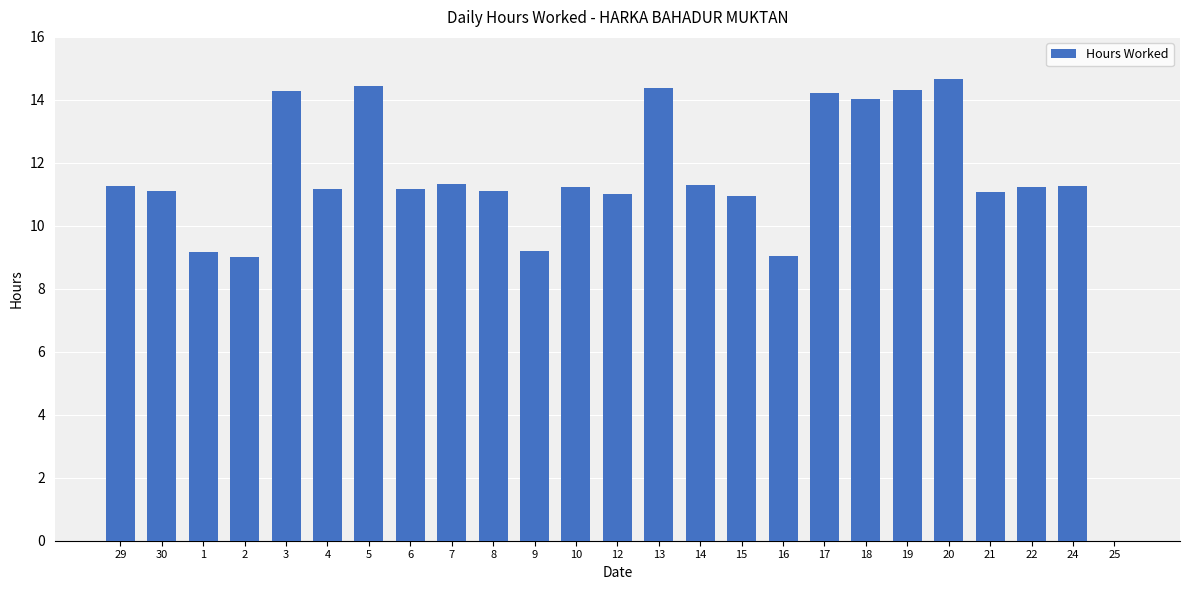

What is the sum of the values at 29 and 8?

22.4